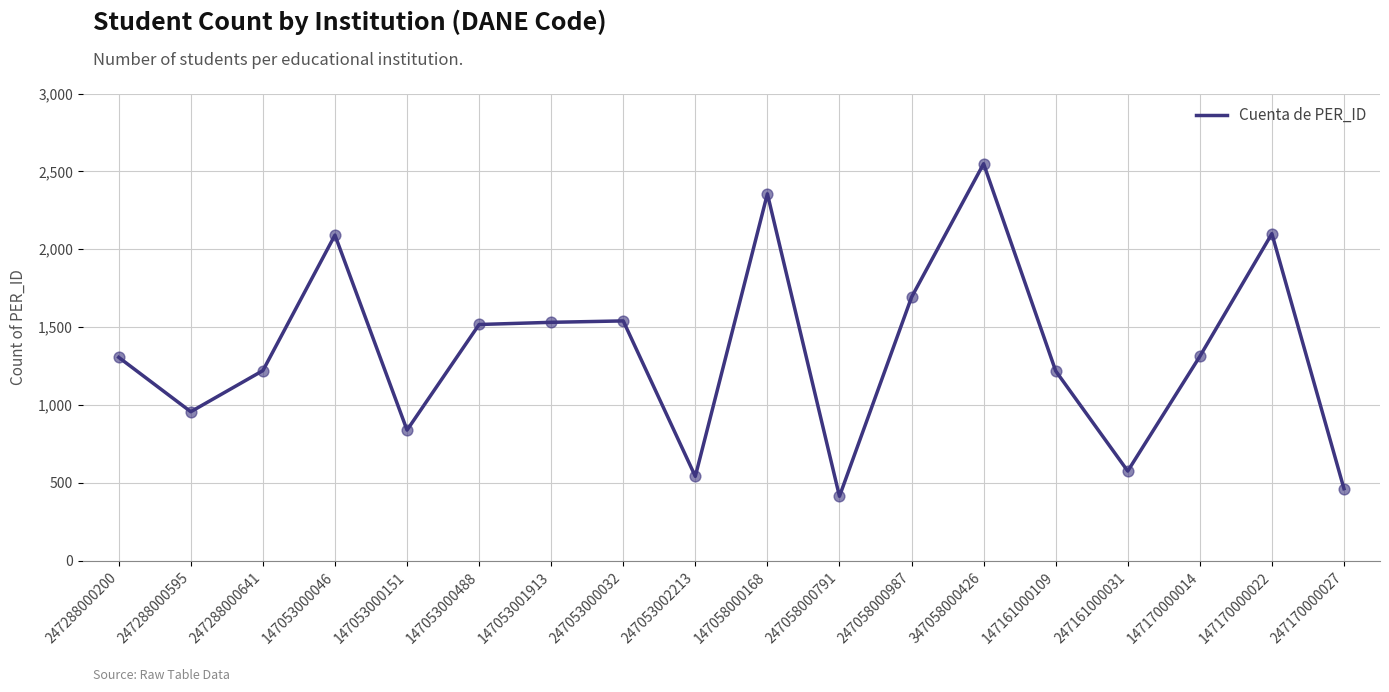

Between 147170000022 and 247288000595, which is larger?

147170000022